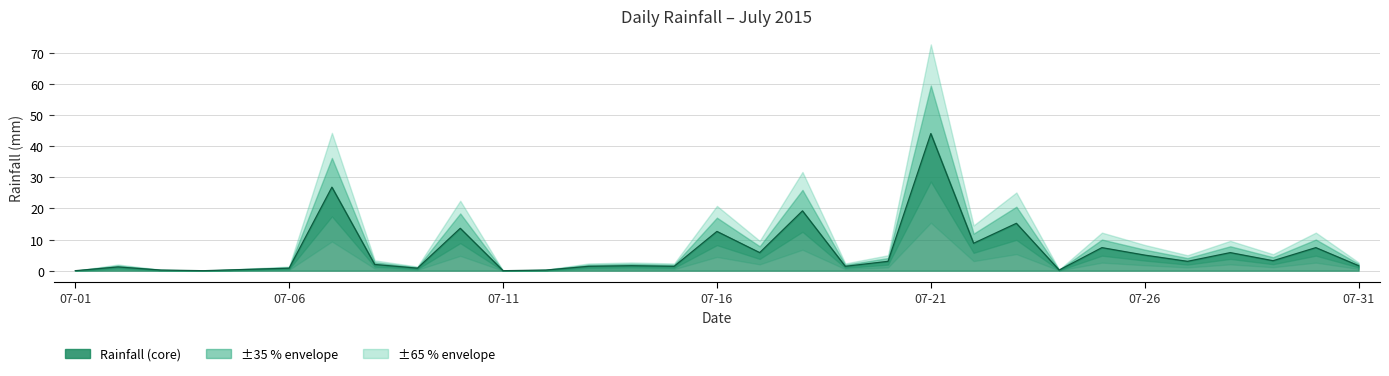

What is the sum of the values at 2015-07-01 and 2015-07-05?

0.4